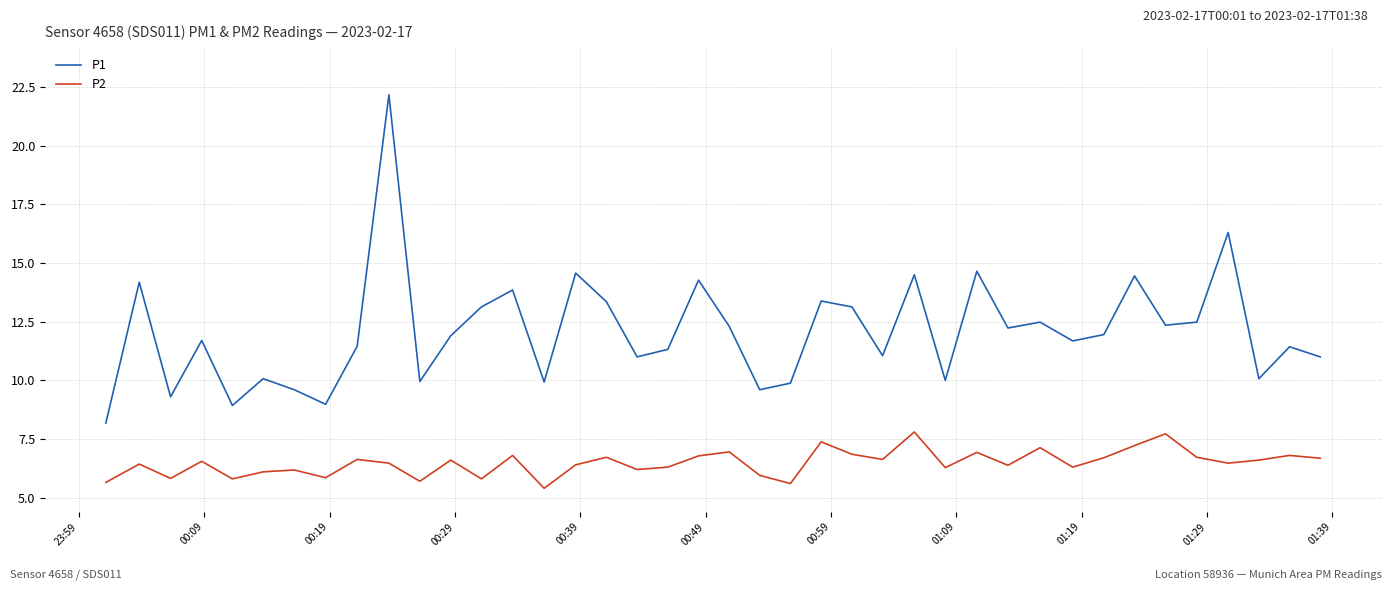

What is the highest value of the P1 series?

22.2